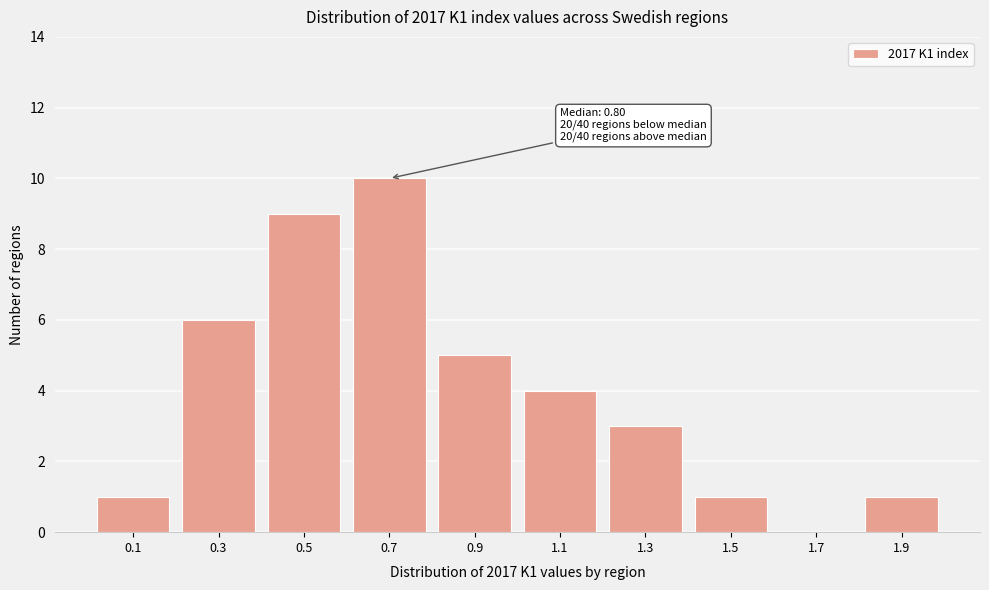

Reading left to right, what are all the values shown in this chart?

0.1=1	0.3=6	0.5=9	0.7=10	0.9=5	1.1=4	1.3=3	1.5=1	1.7=0	1.9=1